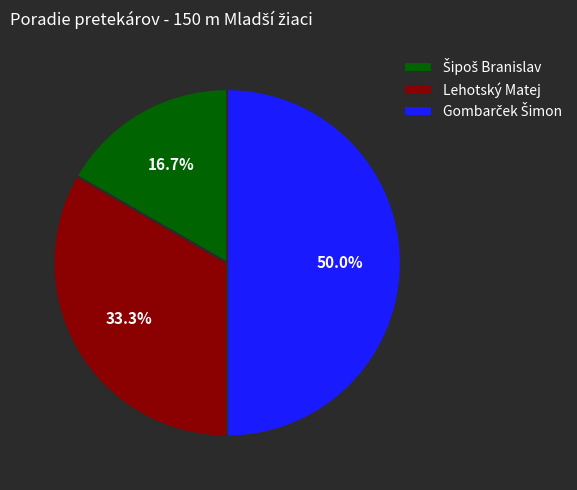

Does Lehotský Matej represent more than half of the total?

No